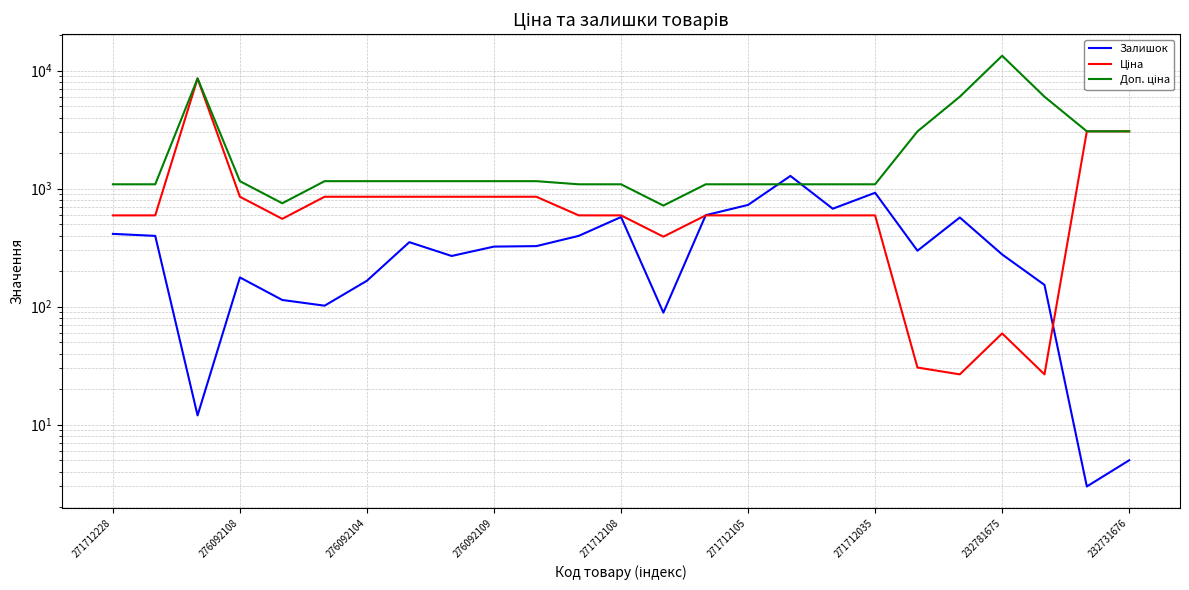

Between 271712108 and 22, which series saw the biggest shift?

Доп. ціна